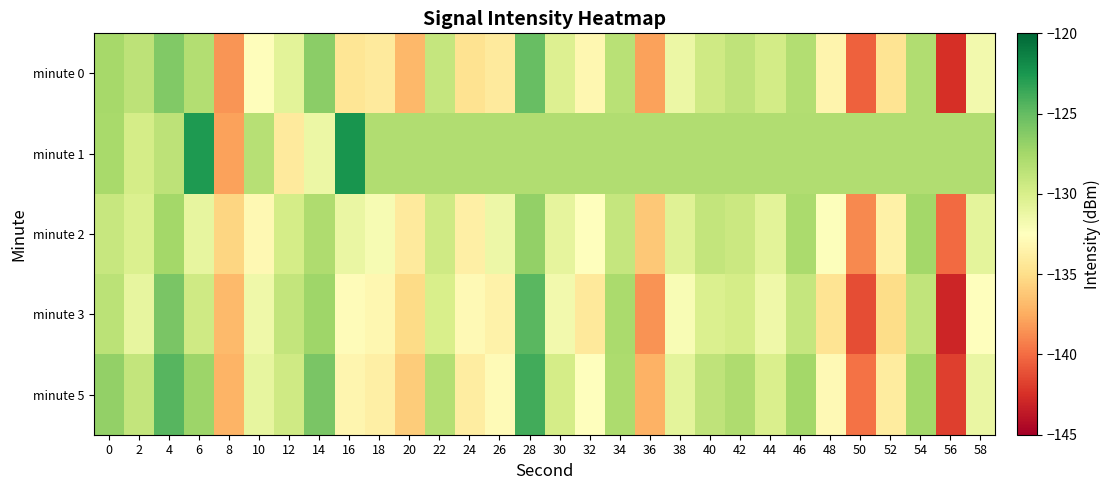

Reading right to left, transcribe all the data shown in this chart.

minute 0: 58=-131.7	56=-142.5	54=-128.0	52=-134.6	50=-140.5	48=-133.3	46=-128.2	44=-129.8	42=-128.7	40=-129.6	38=-131.3	36=-137.9	34=-128.5	32=-133.1	30=-130.3	28=-125.1	26=-134.1	24=-134.7	22=-129.0	20=-136.9	18=-134.1	16=-134.5	14=-126.4	12=-130.6	10=-132.7	8=-138.4	6=-128.2	4=-126.1	2=-128.6	0=-127.6
minute 1: 58=-128.1	56=-128.1	54=-128.1	52=-128.1	50=-128.1	48=-128.1	46=-128.1	44=-128.1	42=-128.1	40=-128.1	38=-128.1	36=-128.1	34=-128.1	32=-128.1	30=-128.1	28=-128.1	26=-128.1	24=-128.1	22=-128.1	20=-128.1	18=-128.1	16=-122.3	14=-131.3	12=-134.1	10=-128.4	8=-137.9	6=-122.7	4=-128.6	2=-129.8	0=-127.6
minute 2: 58=-130.8	56=-140.1	54=-127.5	52=-133.6	50=-138.9	48=-132.4	46=-127.8	44=-130.7	42=-129.3	40=-128.9	38=-130.5	36=-136.2	34=-129.0	32=-132.5	30=-130.9	28=-126.8	26=-131.4	24=-133.7	22=-129.5	20=-134.1	18=-132.0	16=-131.2	14=-128.0	12=-129.8	10=-133.0	8=-135.5	6=-131.0	4=-127.5	2=-130.2	0=-129.1
minute 3: 58=-132.5	56=-143.0	54=-128.8	52=-135.1	50=-141.2	48=-134.6	46=-129.0	44=-131.5	42=-129.8	40=-130.2	38=-132.1	36=-138.5	34=-127.8	32=-134.2	30=-131.7	28=-124.6	26=-133.5	24=-132.9	22=-130.0	20=-135.2	18=-133.1	16=-132.7	14=-127.3	12=-128.9	10=-131.5	8=-136.8	6=-129.5	4=-125.8	2=-131.0	0=-128.5
minute 5: 58=-131.2	56=-141.8	54=-127.5	52=-134.0	50=-139.8	48=-132.9	46=-127.5	44=-130.1	42=-128.0	40=-128.7	38=-130.8	36=-137.2	34=-127.9	32=-132.5	30=-129.8	28=-123.9	26=-132.8	24=-133.9	22=-128.3	20=-136.0	18=-133.7	16=-133.2	14=-125.8	12=-129.5	10=-131.0	8=-137.1	6=-127.2	4=-124.5	2=-128.9	0=-126.8